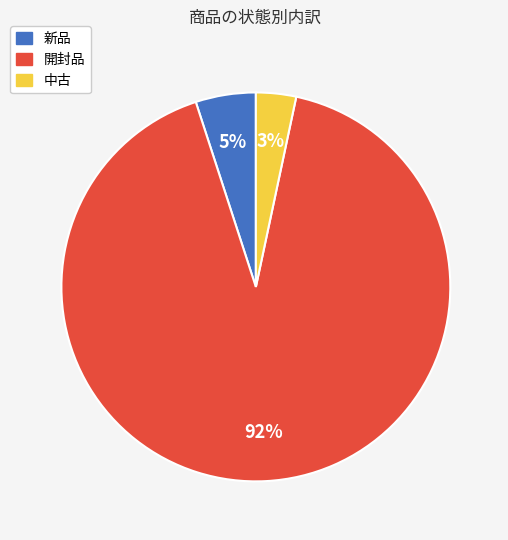

Rank the categories by value from lowest to highest.

中古, 新品, 開封品